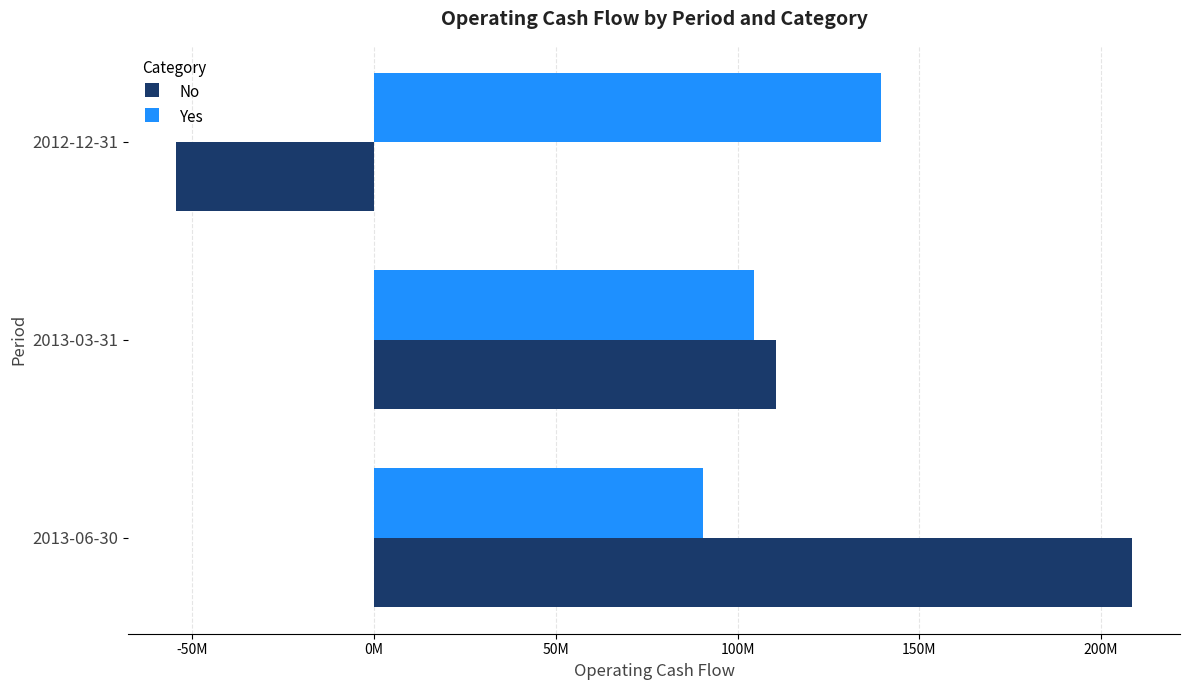

Count the Yes values in the range 90605000 to 139300000.

3